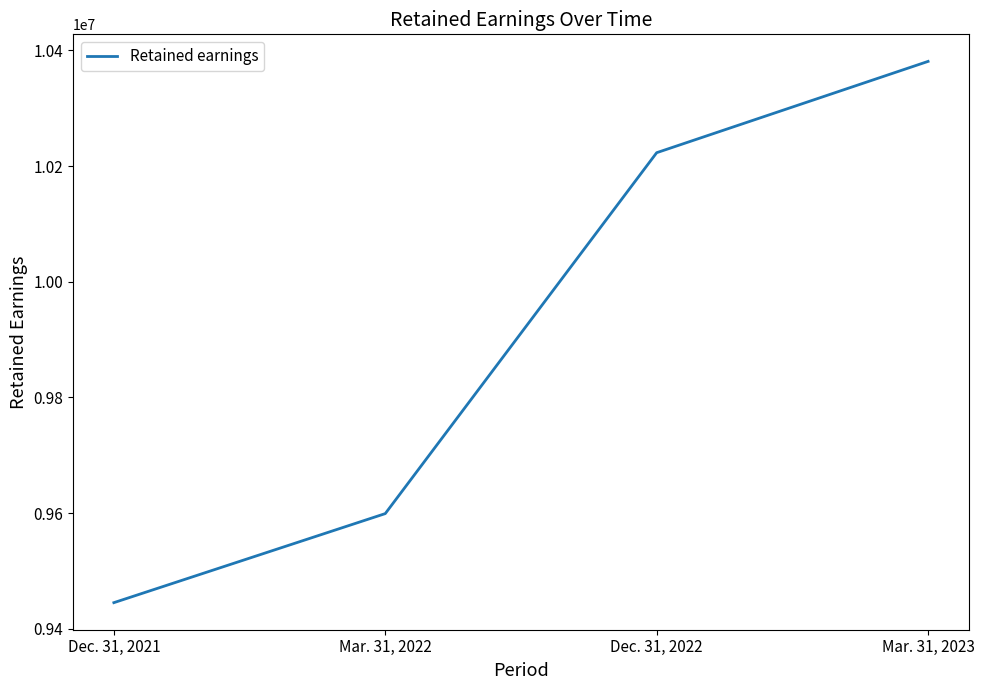

Approximately how many times larger is the value at Dec. 31, 2021 compared to Mar. 31, 2023?

0.9